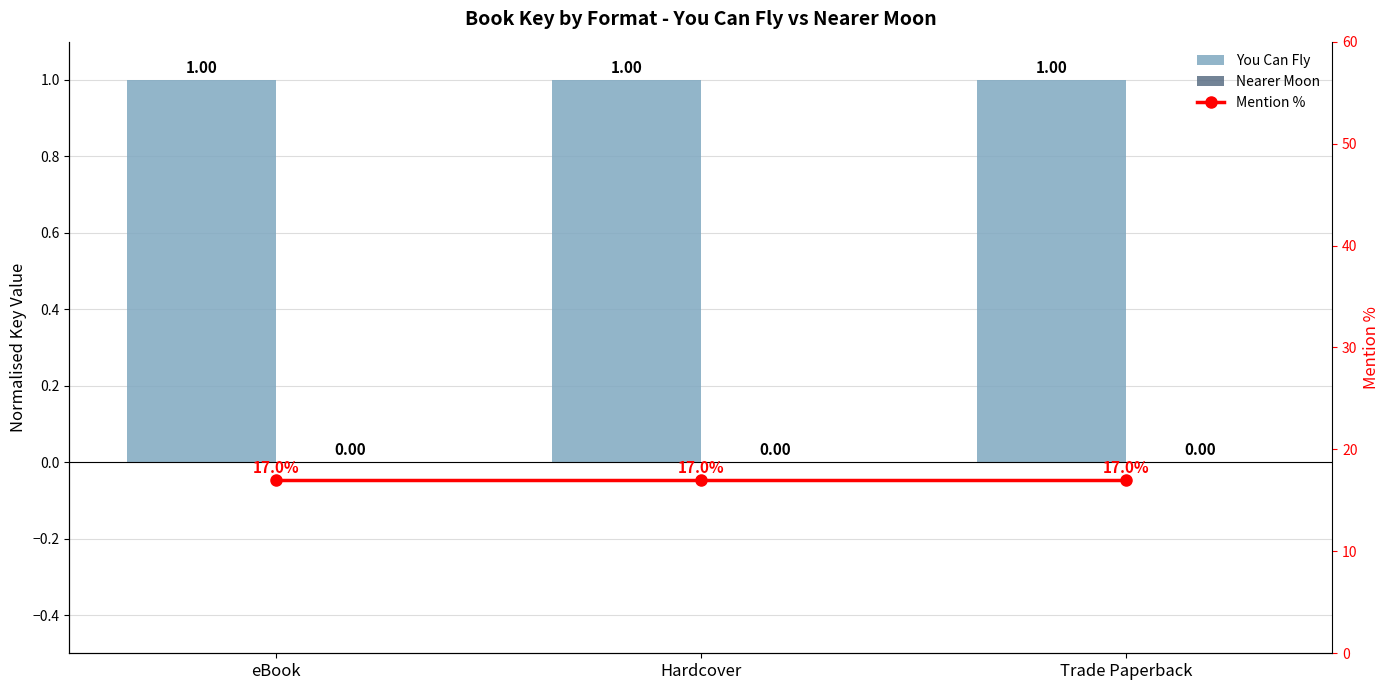

At how many categories does at least one series exceed 9?

3